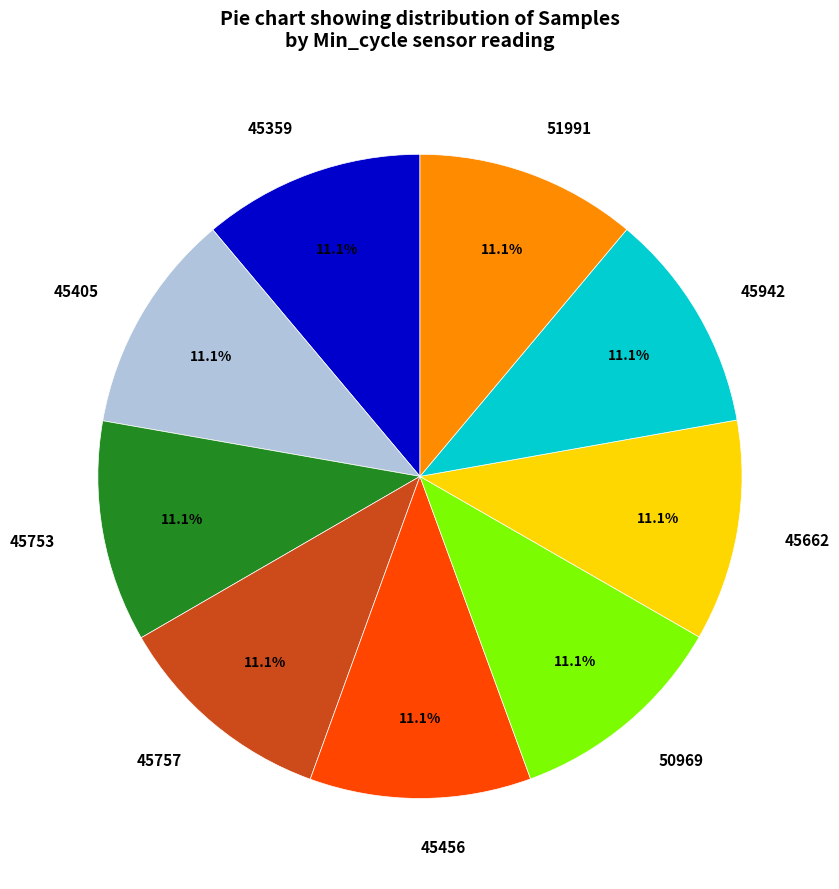

Count the number of slices in the pie.

9